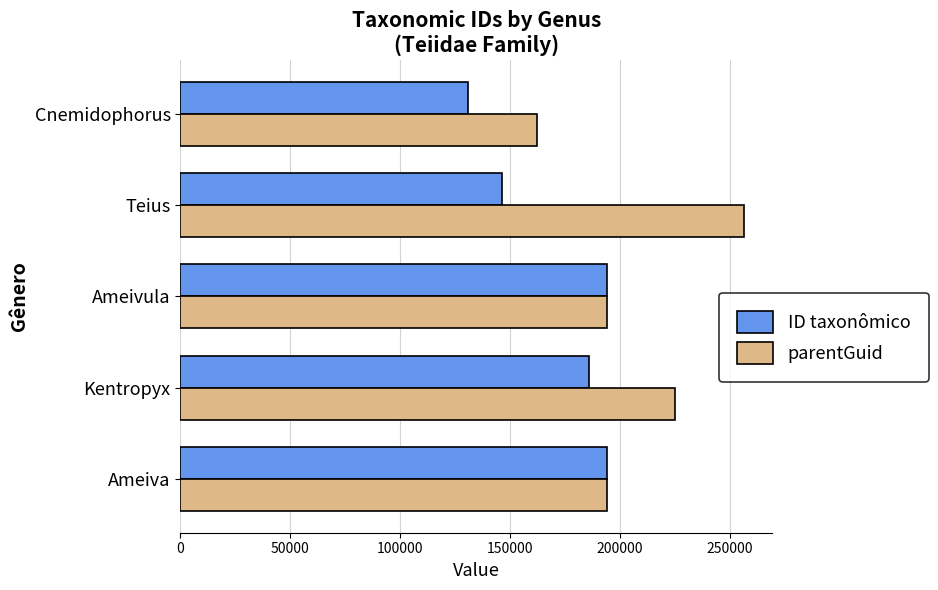

What is the lowest value of the ID taxonômico series?

130748